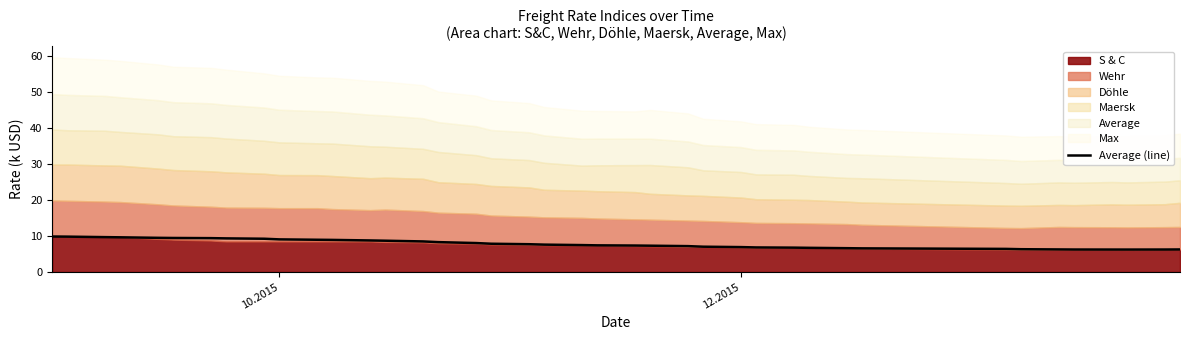

True or false: there are more than 2 points higher than both neighbors.

False